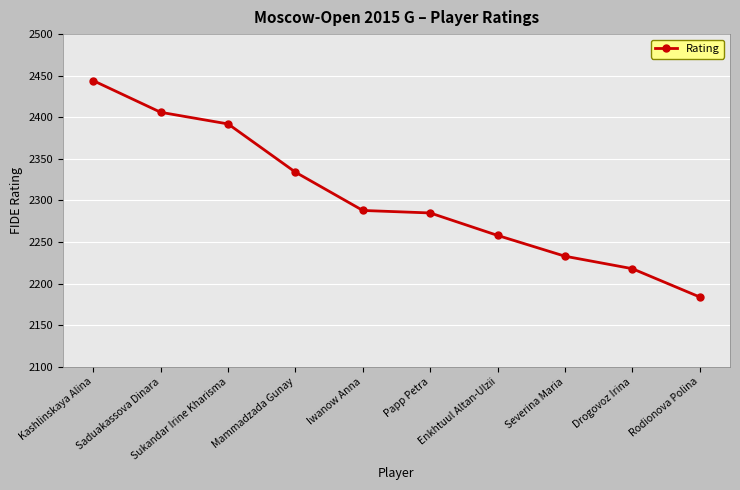

True or false: the data has more than 1 interior local peaks.

False